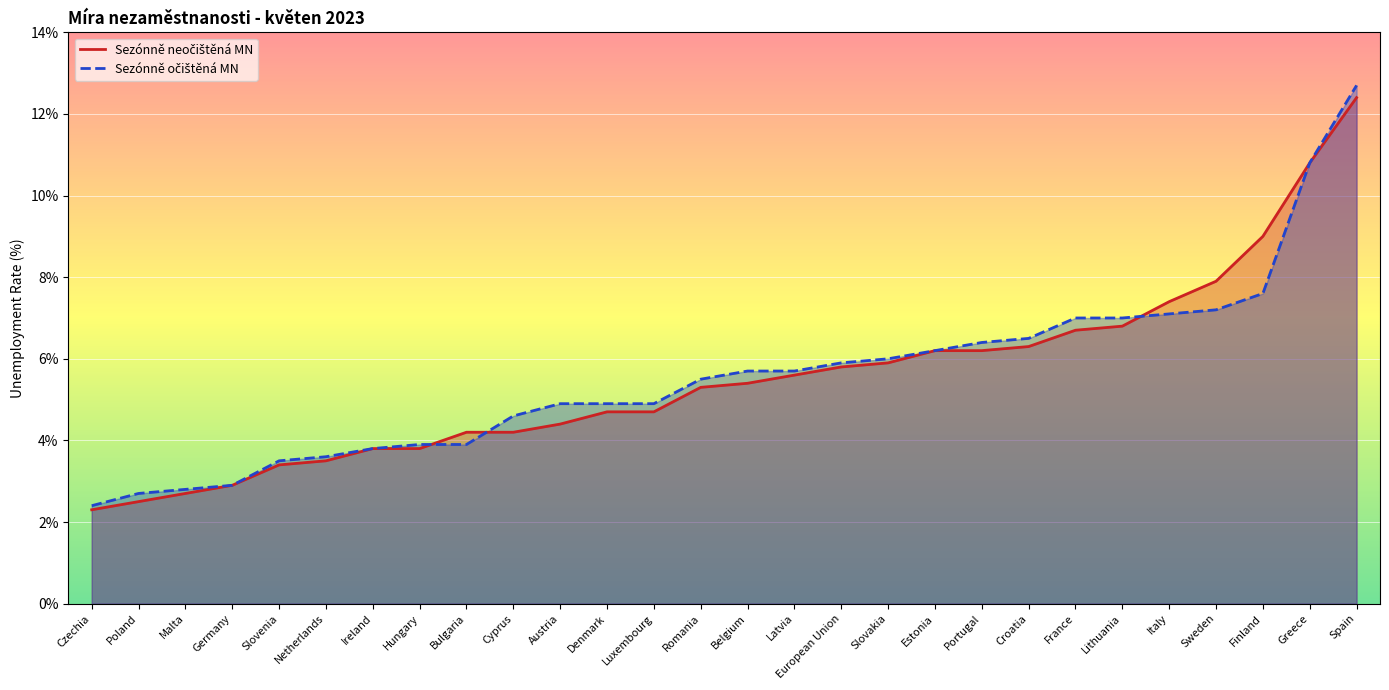

What is the average value of the Sezónně očištěná MN series?

5.6